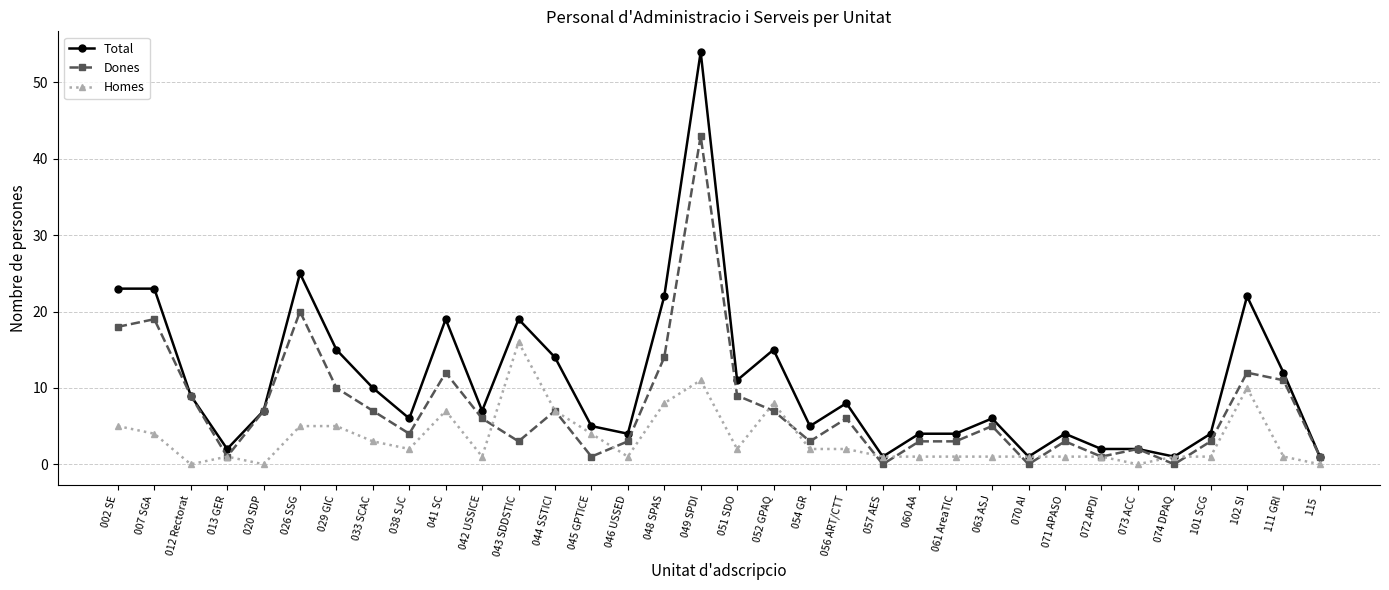

Reading left to right, what are all the values shown in this chart?

Total: 23	23	9	2	7	25	15	10	6	19	7	19	14	5	4	22	54	11	15	5	8	1	4	4	6	1	4	2	2	1	4	22	12	1
Dones: 18	19	9	1	7	20	10	7	4	12	6	3	7	1	3	14	43	9	7	3	6	0	3	3	5	0	3	1	2	0	3	12	11	1
Homes: 5	4	0	1	0	5	5	3	2	7	1	16	7	4	1	8	11	2	8	2	2	1	1	1	1	1	1	1	0	1	1	10	1	0